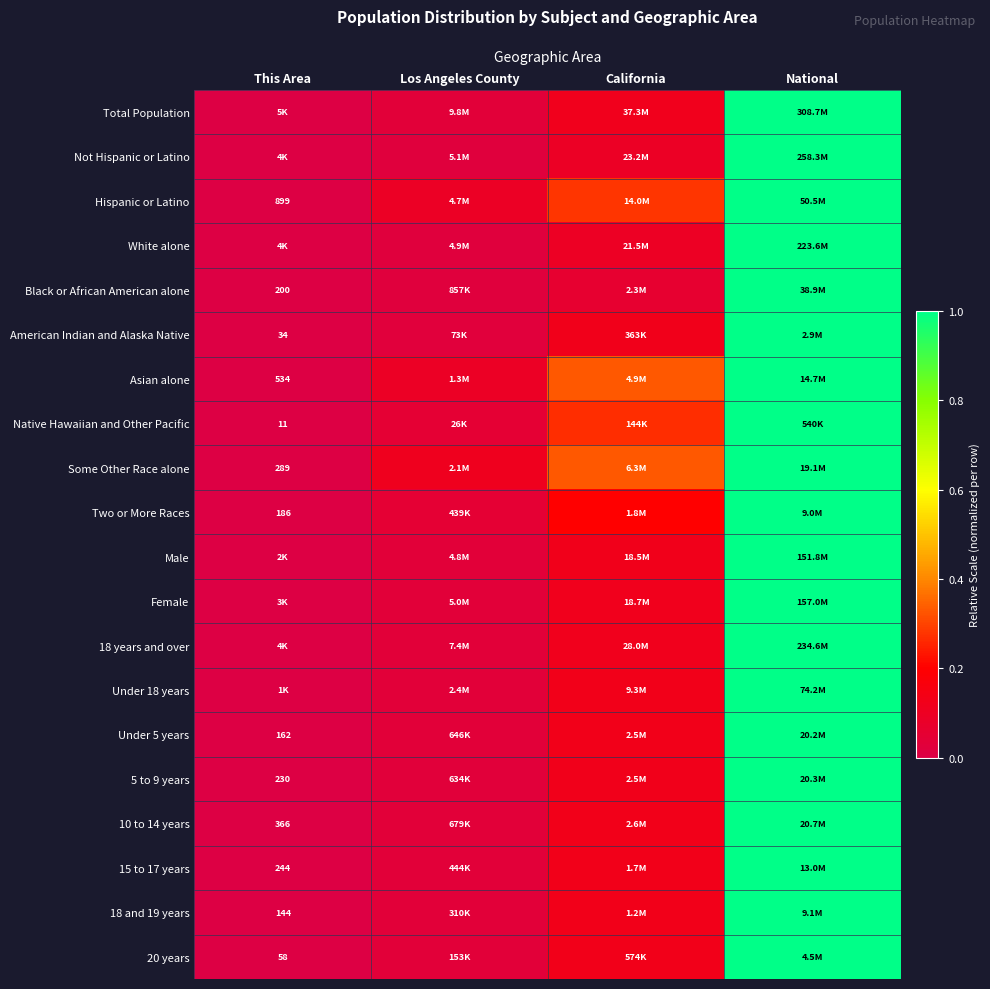

How many distinct data groups are displayed?

20